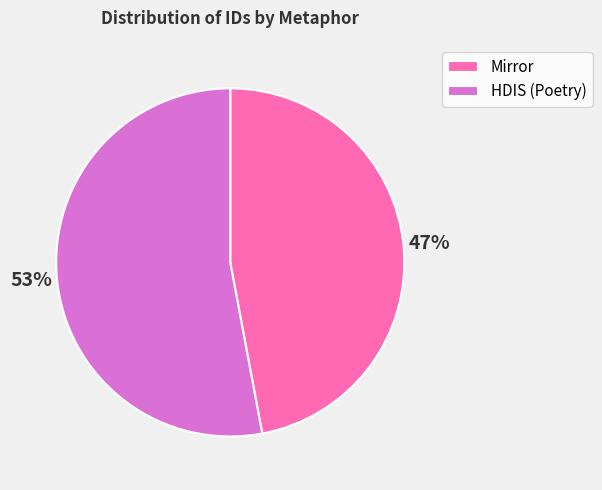

To the nearest percent, what is the difference between the Mirror and HDIS (Poetry) slice percentages?

6%